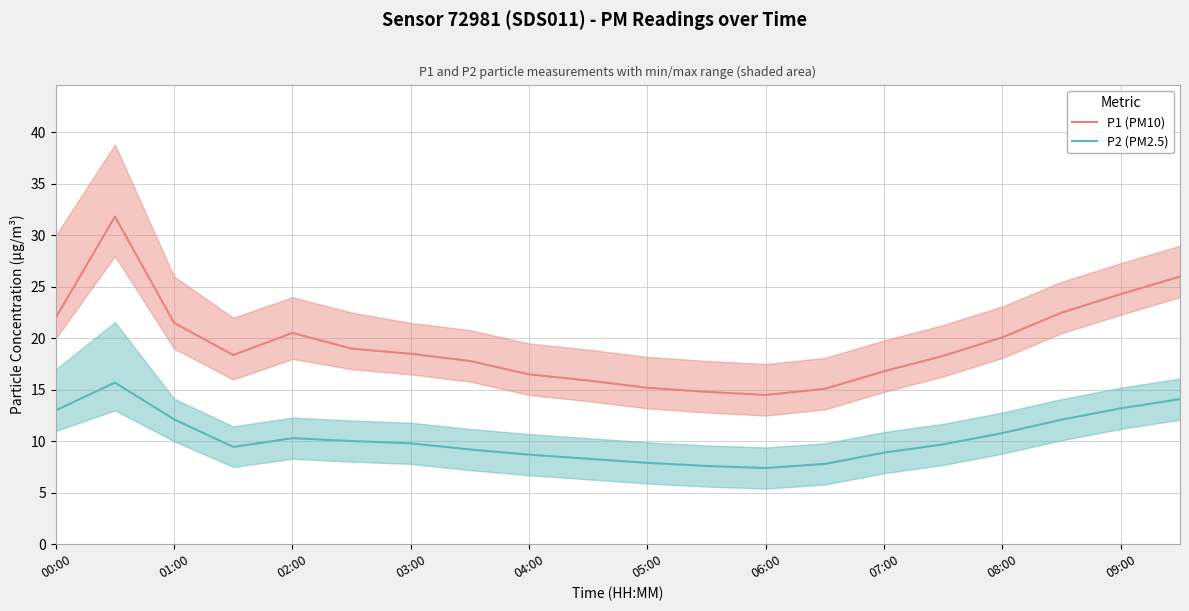

Where does the P1 (PM10) series first go above 18?

00:00